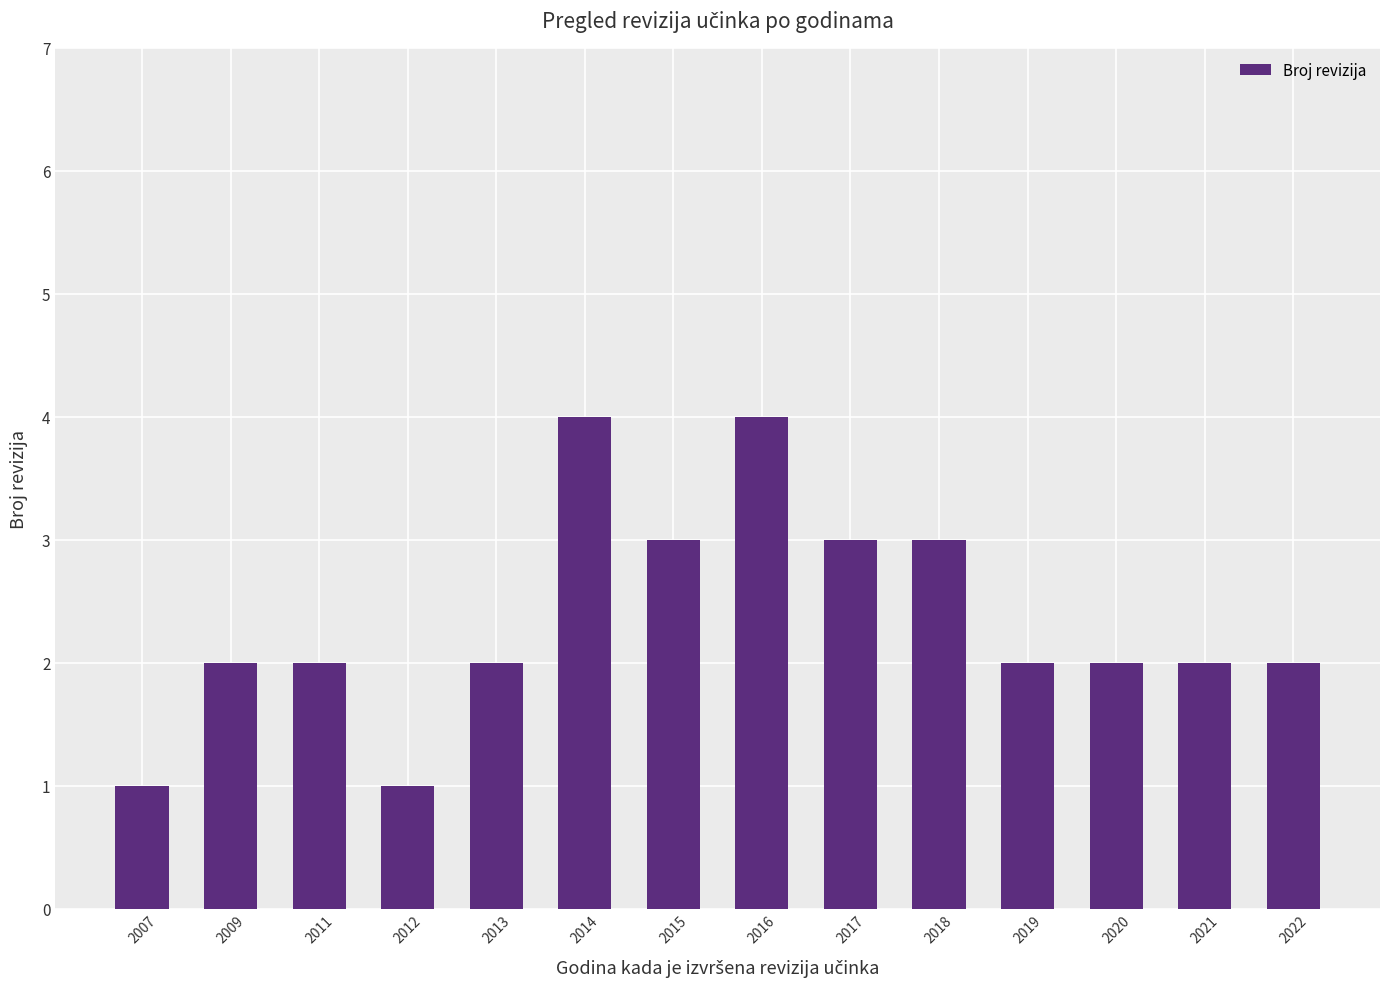

Is it true that the value at 2017 is 1?

False